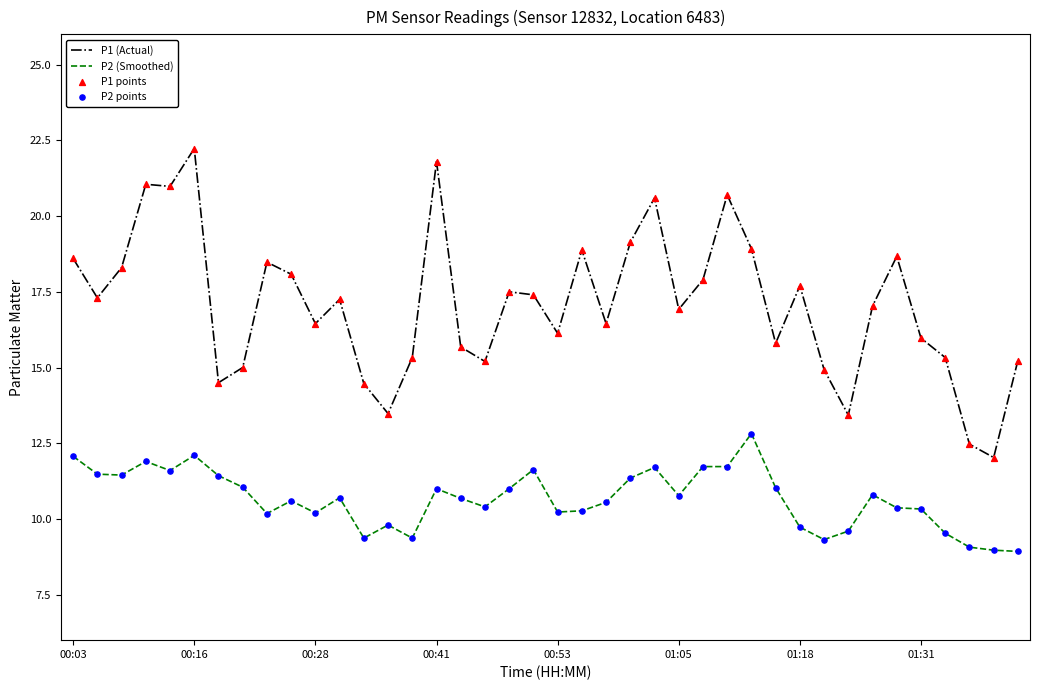

Which series has the largest total across all categories?

P1 (Actual)